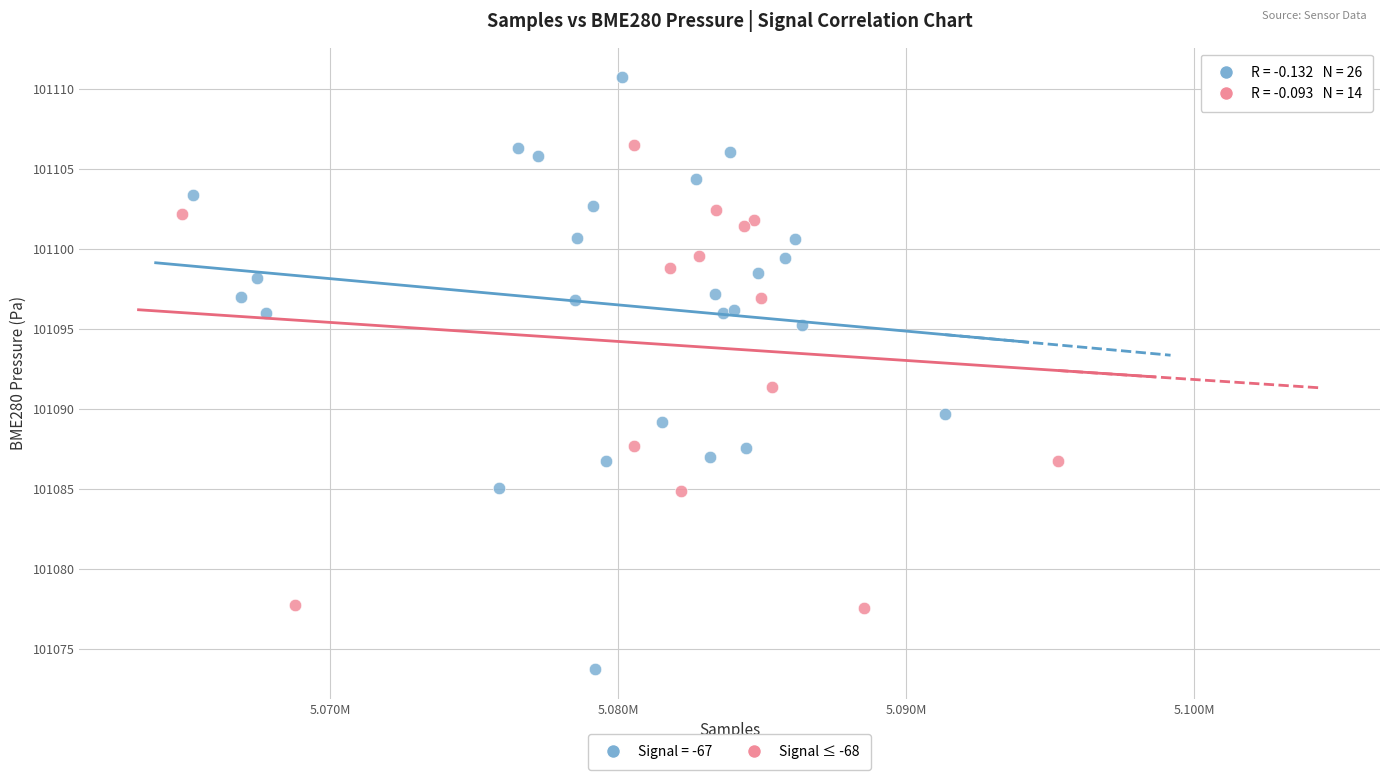

Which series has the widest spread of Y values?

Signal = -67